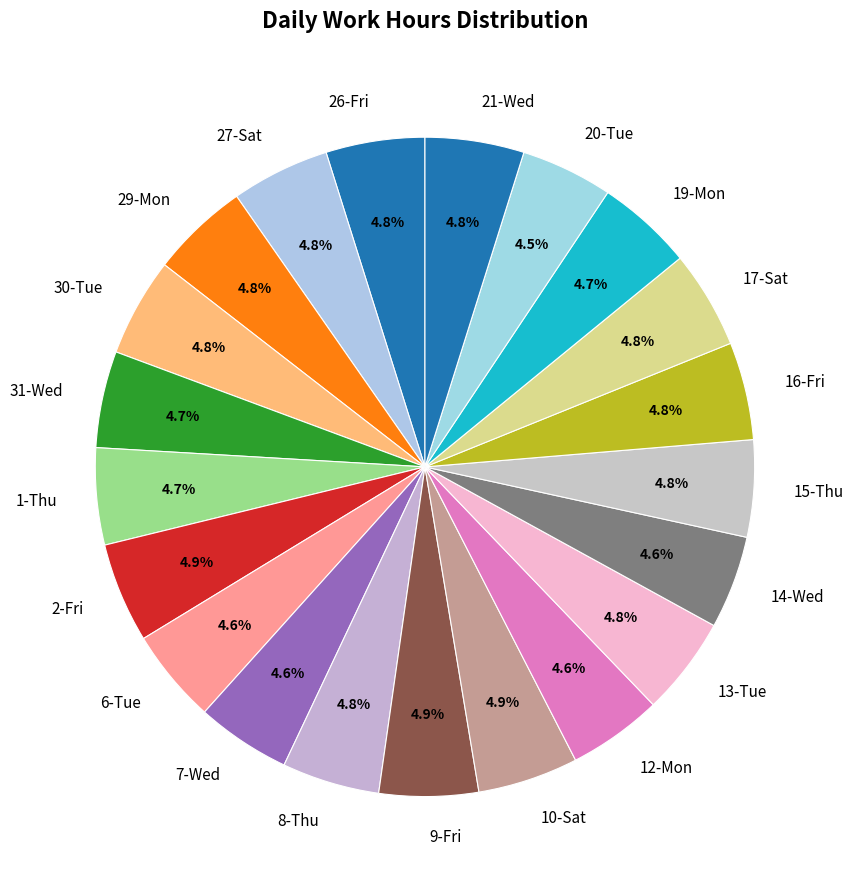

Does 16-Fri account for over 50% of the chart?

No